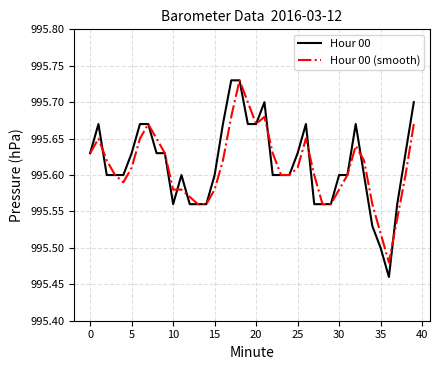

Which series has the largest range (max minus min)?

Hour 00